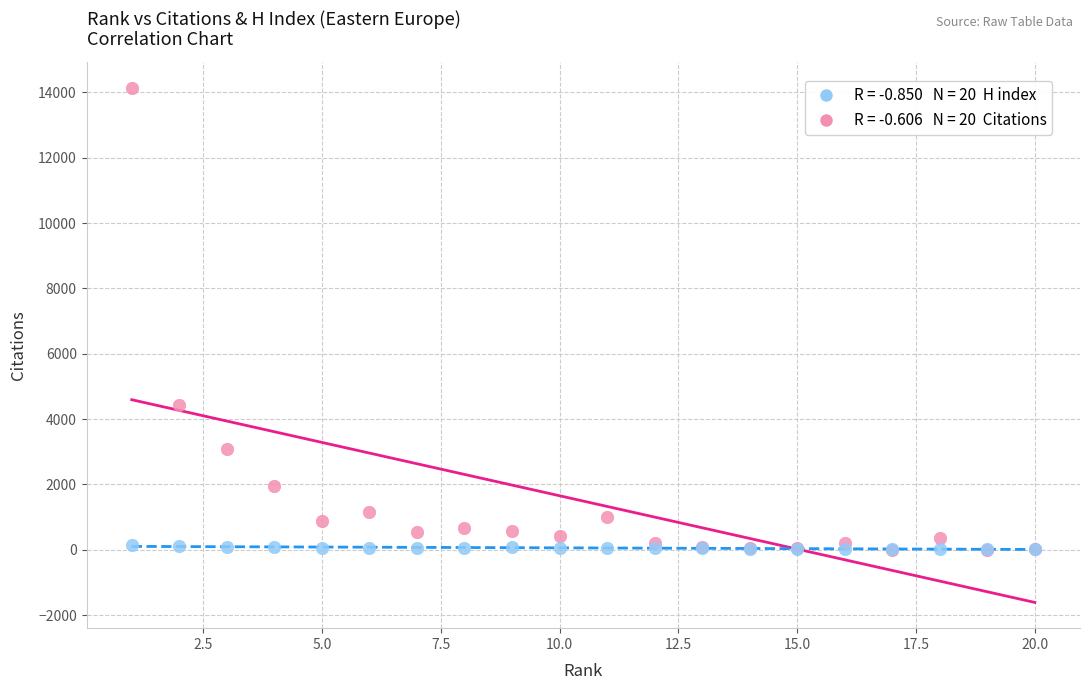

Across all series, what Y value is closest to 7070?

4437